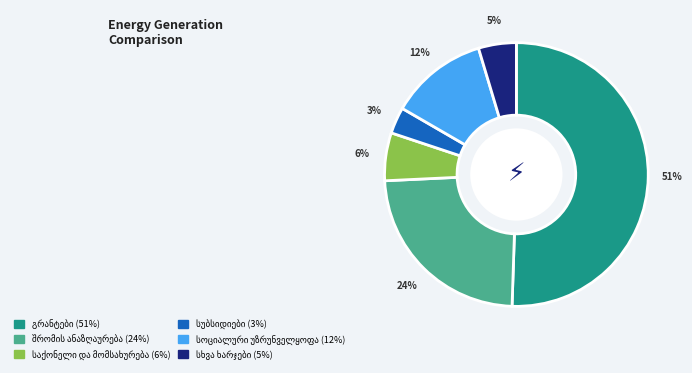

To the nearest percent, what is the average slice percentage?

17%